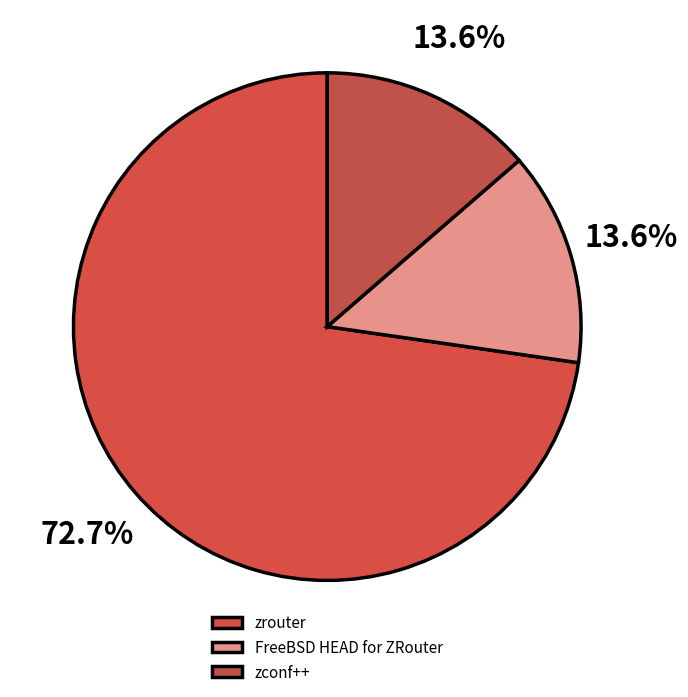

Count the number of slices in the pie.

3